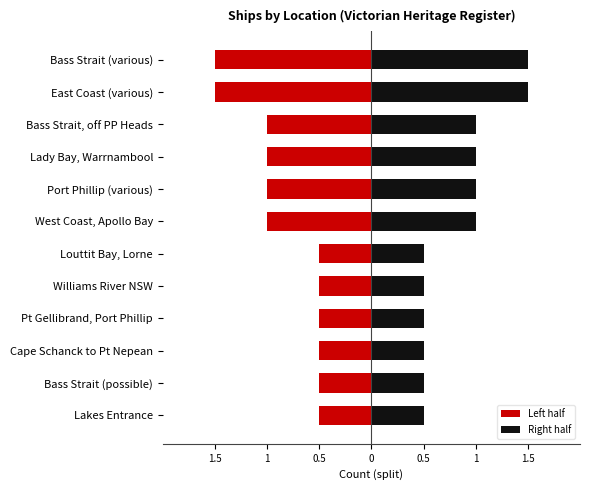

Count the Left half values in the range -1 to 0.

10